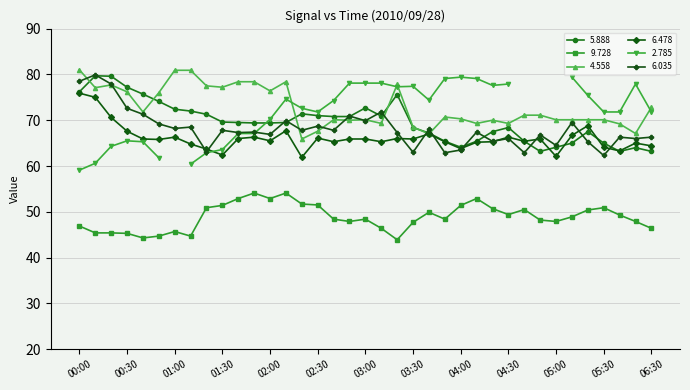

Is it true that 5.888 equals 33.7 at 06:30?

False